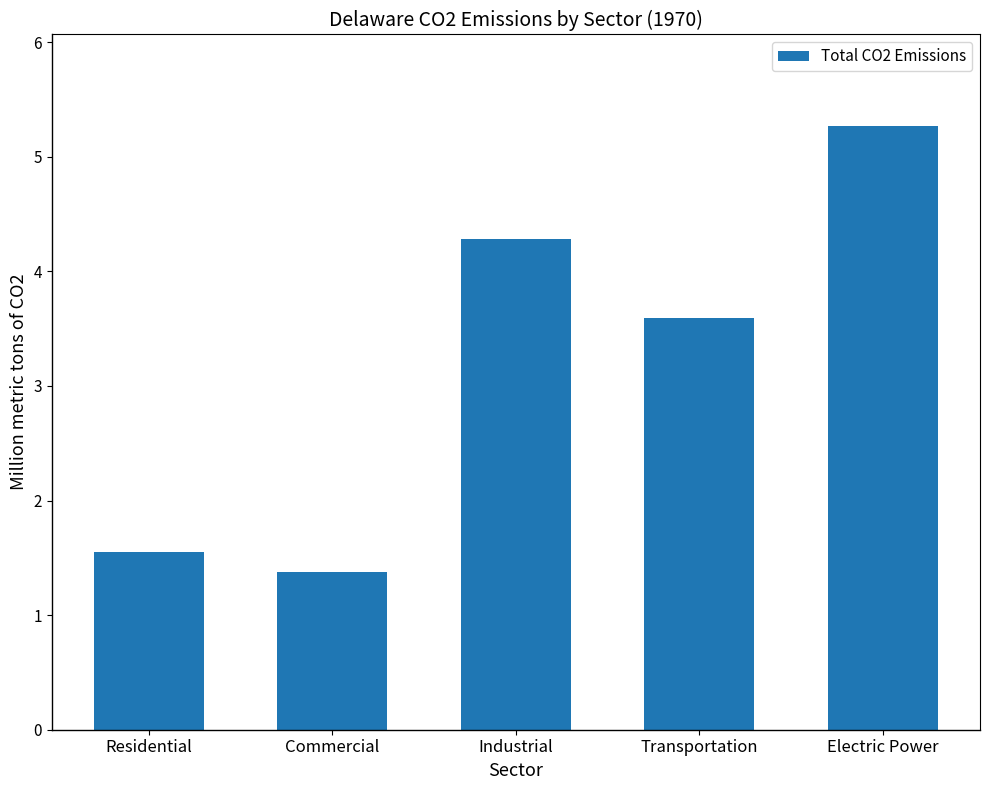

List the labels in order of value, smallest first.

Commercial, Residential, Transportation, Industrial, Electric Power